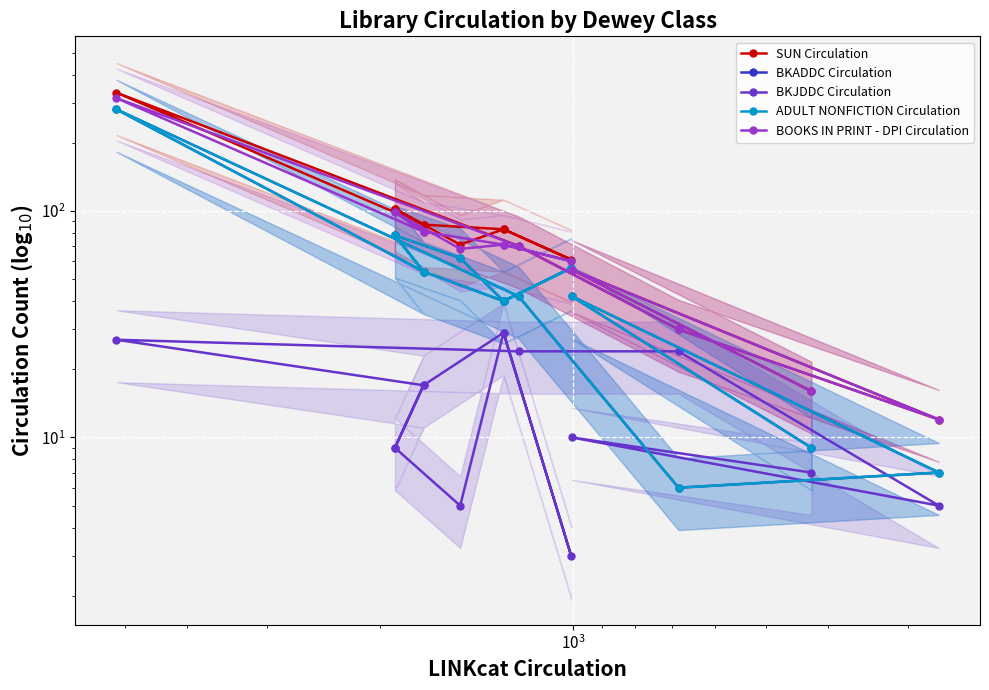

Is it true that BKADDC Circulation equals 8 at $\mathdefault{10^{4}}$?

False